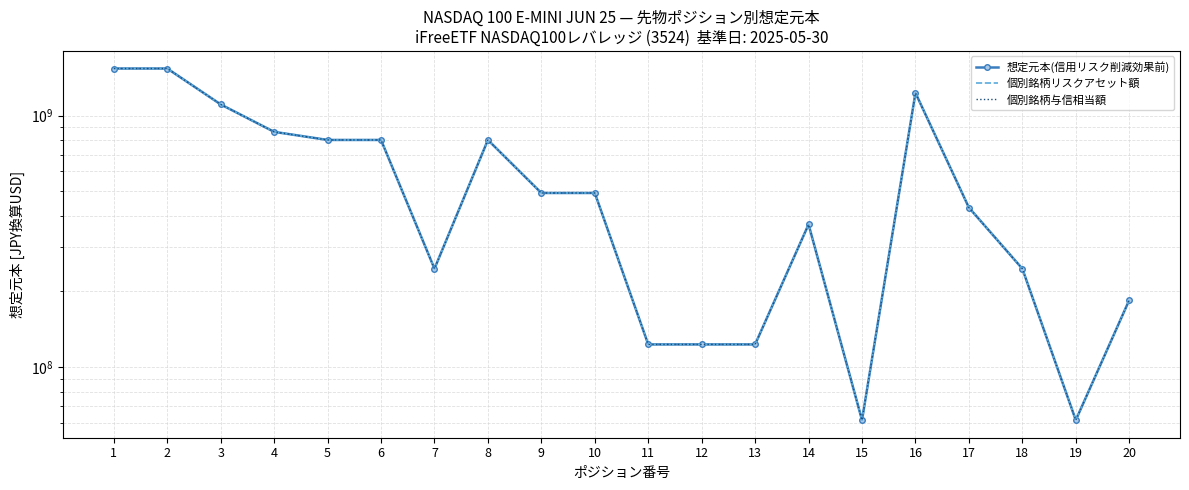

What is the total value across all series at 9?

1478419629.6